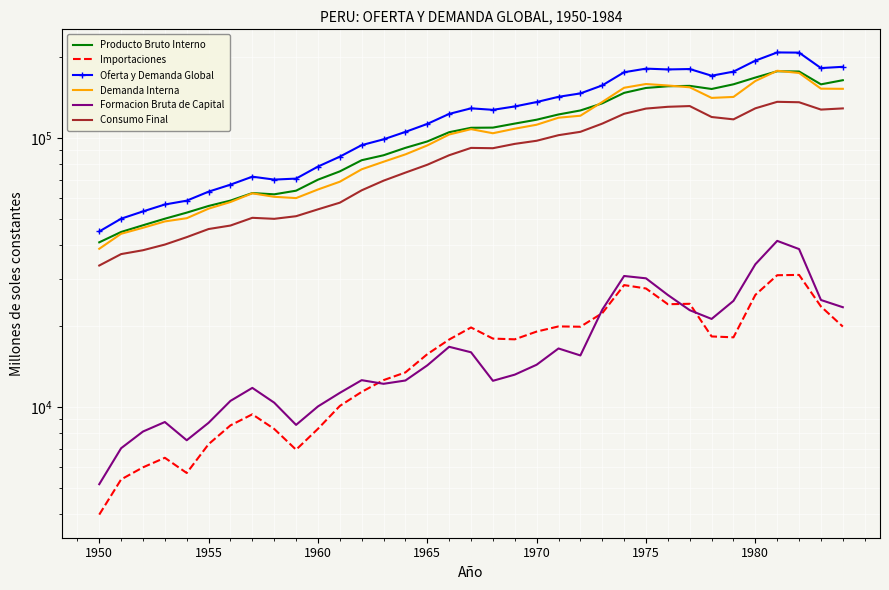

Is it true that Oferta y Demanda Global equals 300325 at 27?

False